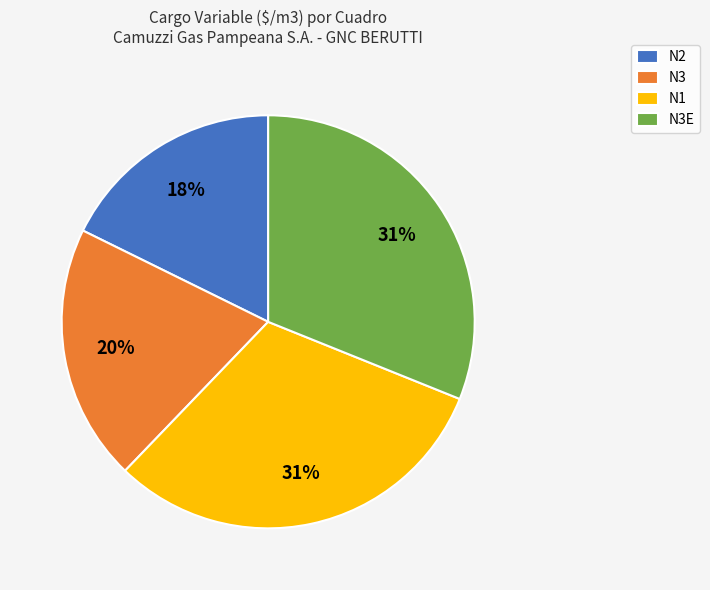

Does any single category account for the majority?

No